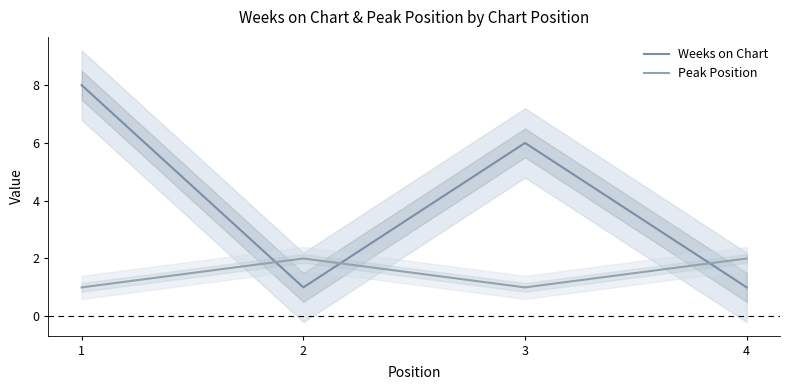

Which series has the largest range (max minus min)?

Weeks on Chart